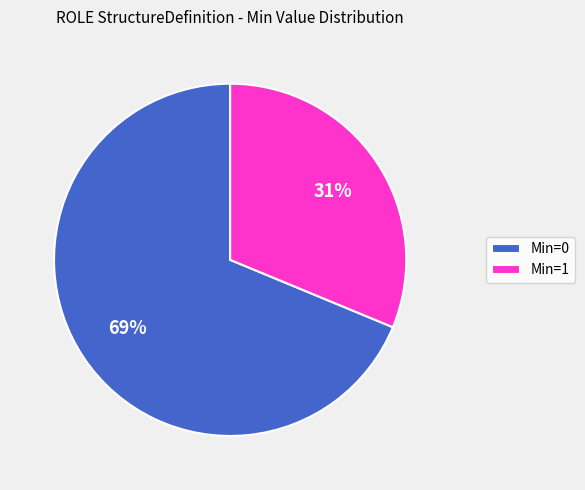

What is the majority slice?

Min=0